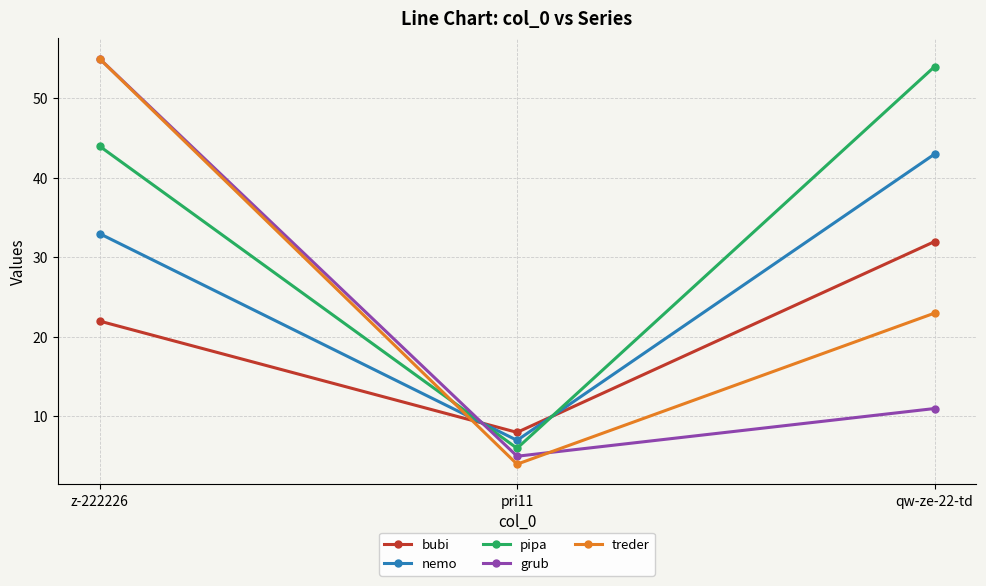

Is the value of pipa at pri11 greater than the value of grub at qw-ze-22-td?

No